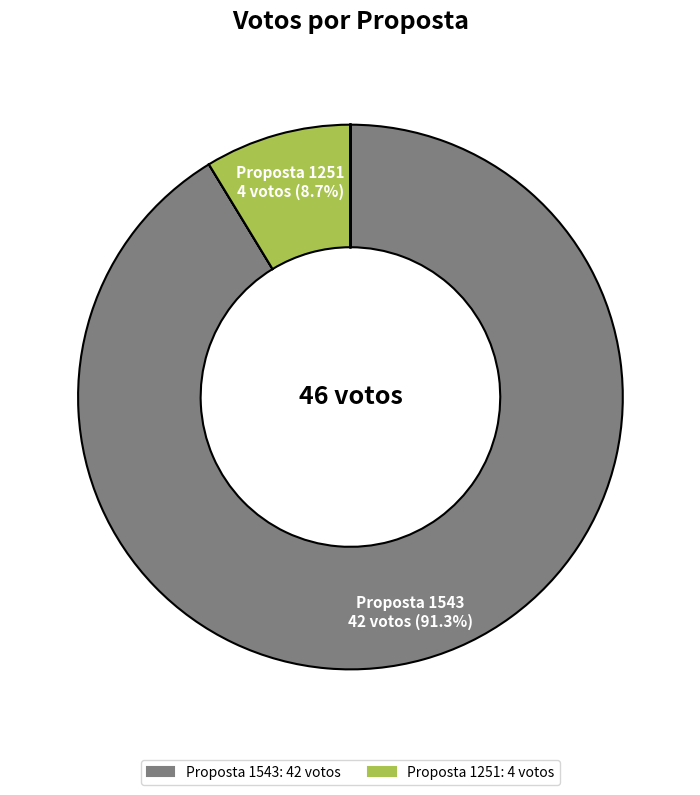

Does any single category account for the majority?

Yes